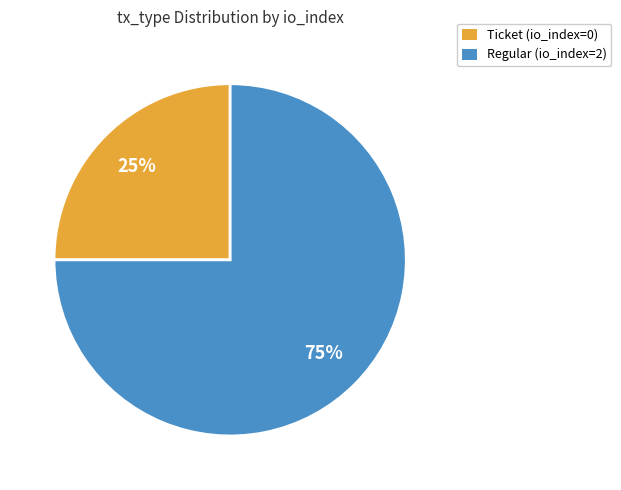

Which category has the biggest portion of the pie?

Regular (io_index=2)